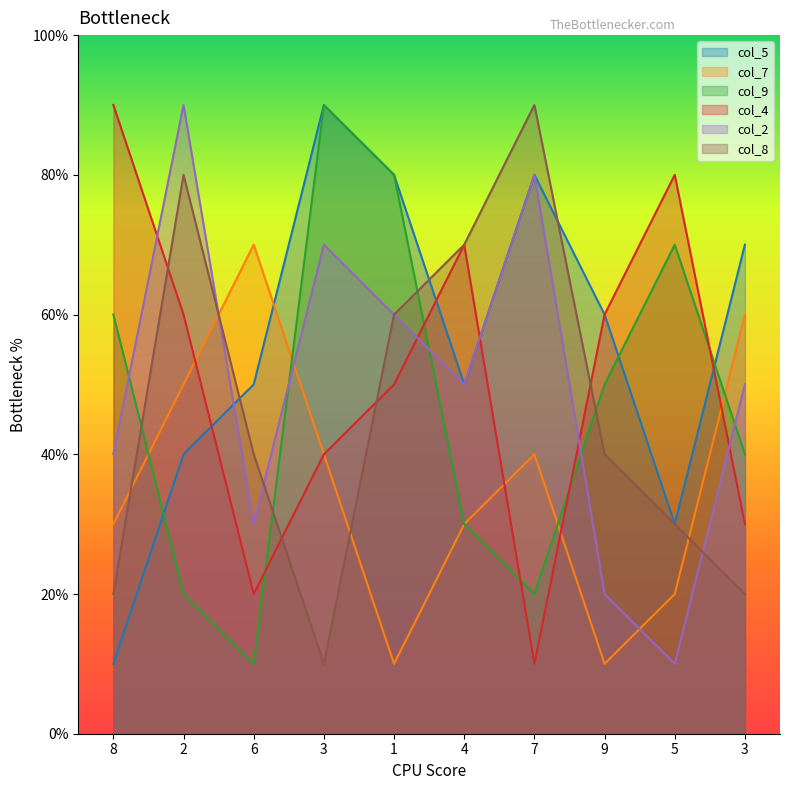

Between 8 and 5, which series saw the biggest shift?

col_2